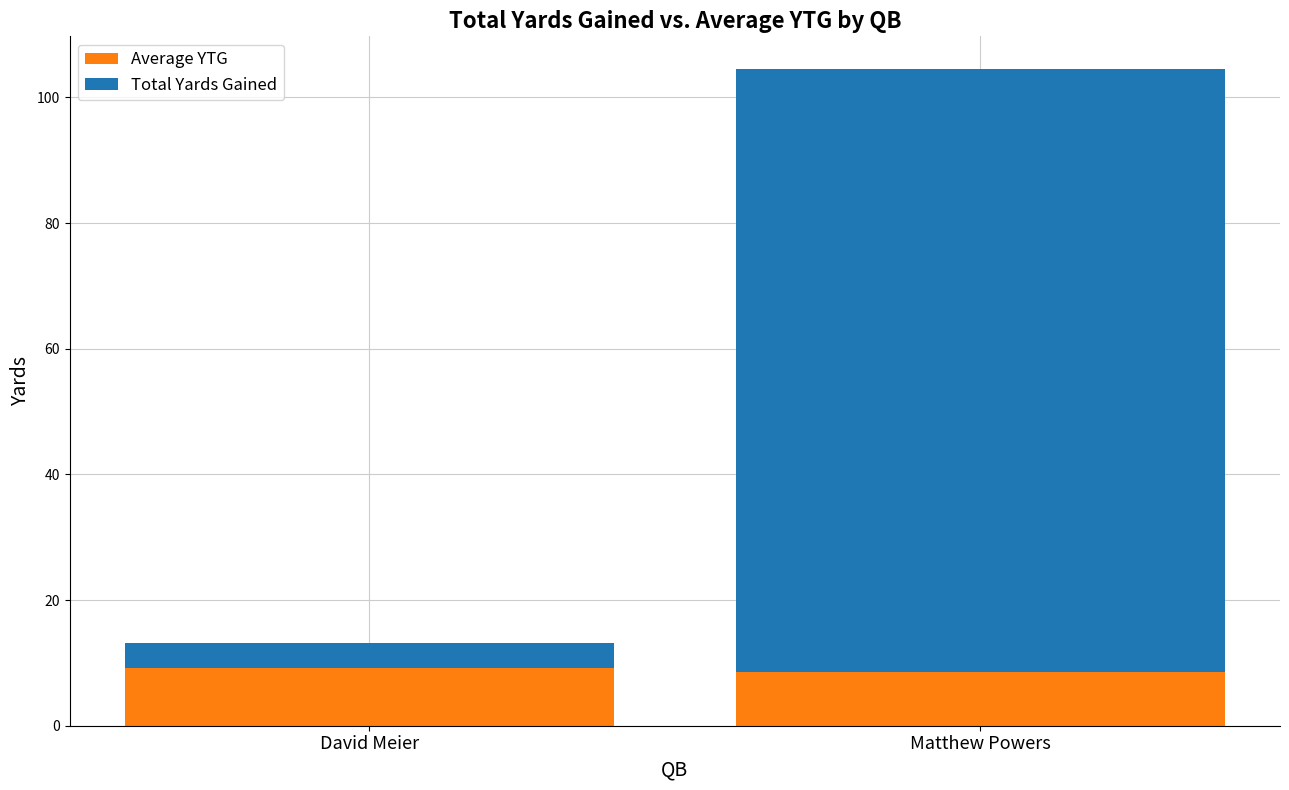

What is the value of the Average YTG bar at the 1st from the left?

9.2